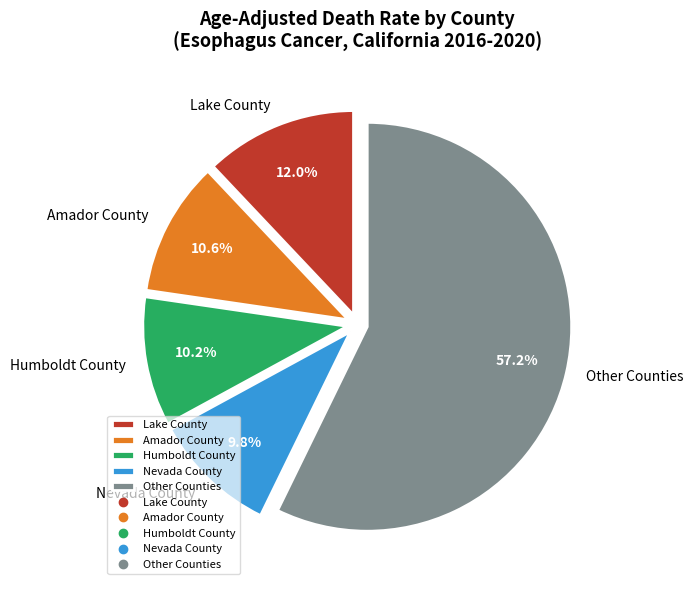

Which slice represents more than half of the pie?

Other Counties